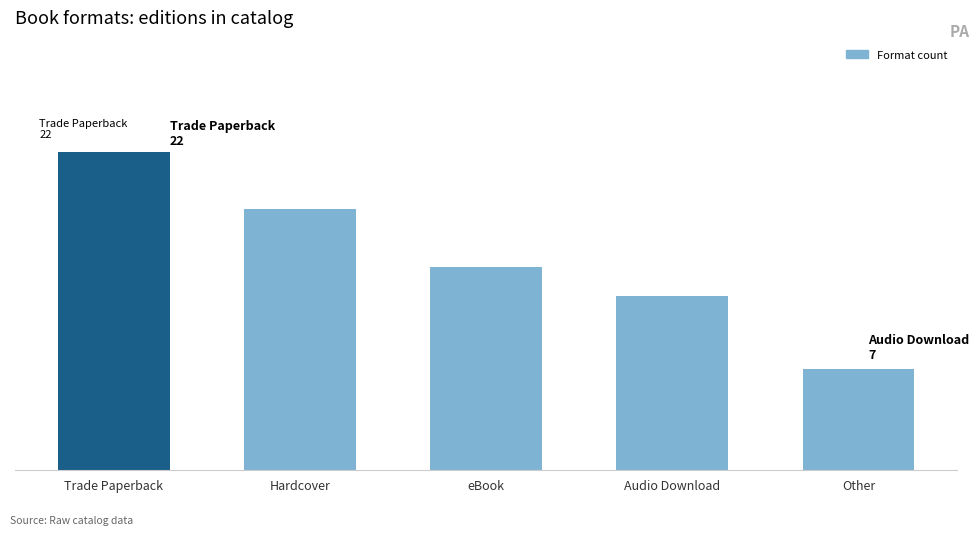

Reading left to right, list all the values displayed in this chart.

Trade Paperback=22	Hardcover=18	eBook=14	Audio Download=12	Other=7